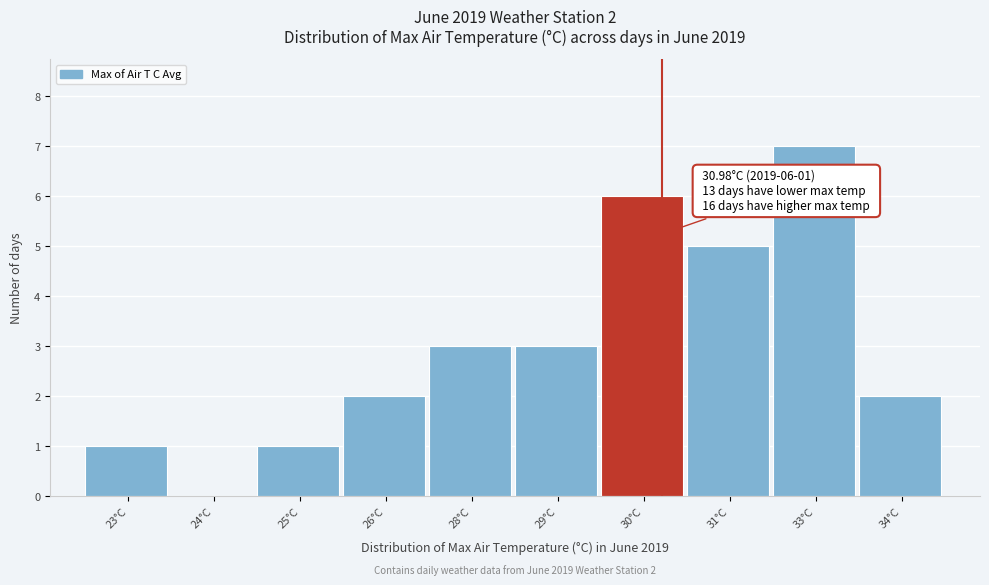

Reading right to left, list all the values displayed in this chart.

34°C=2	33°C=7	31°C=5	30°C=6	29°C=3	28°C=3	26°C=2	25°C=1	24°C=0	23°C=1